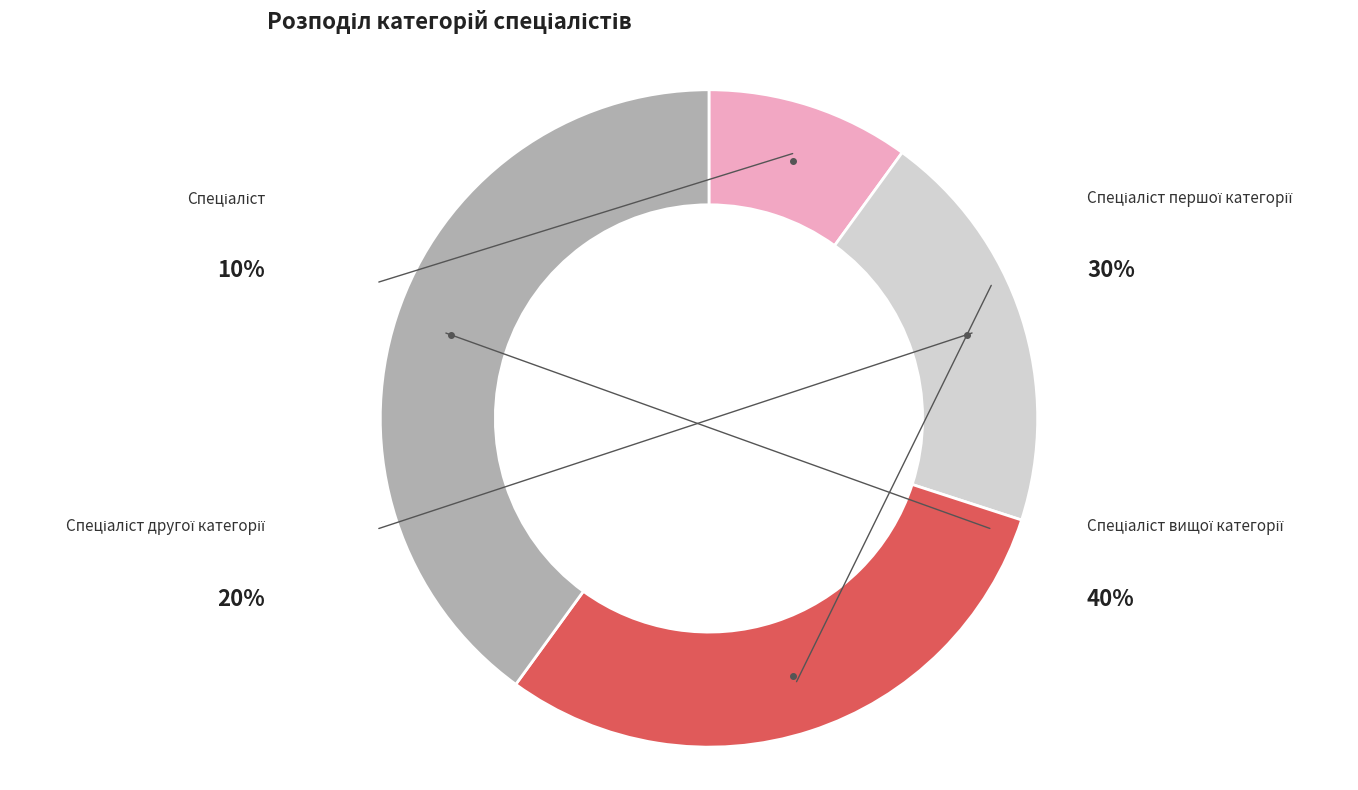

How many segments does this pie chart have?

4